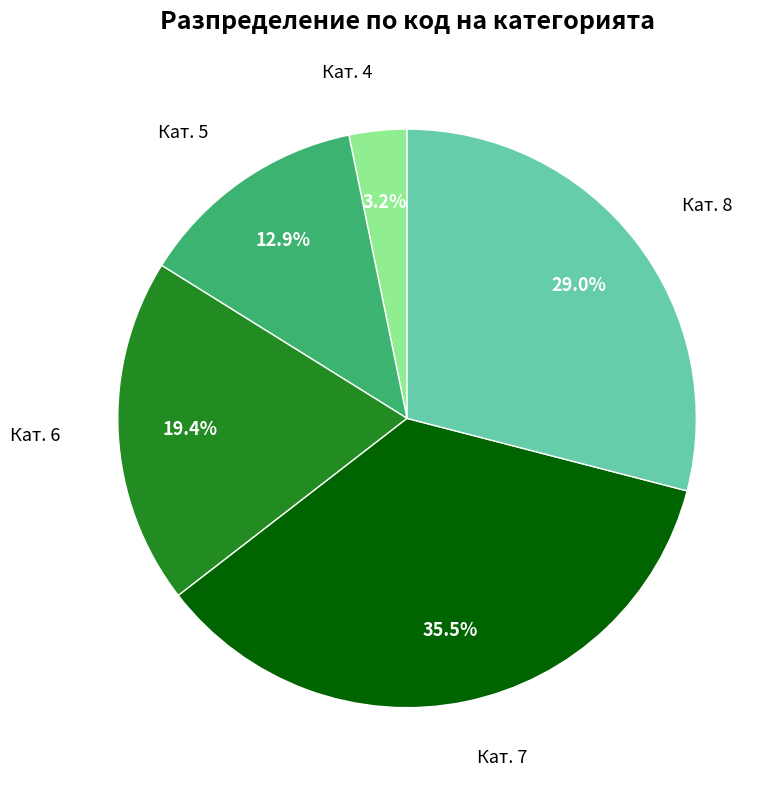

Is there any slice that represents more than half of the pie?

No